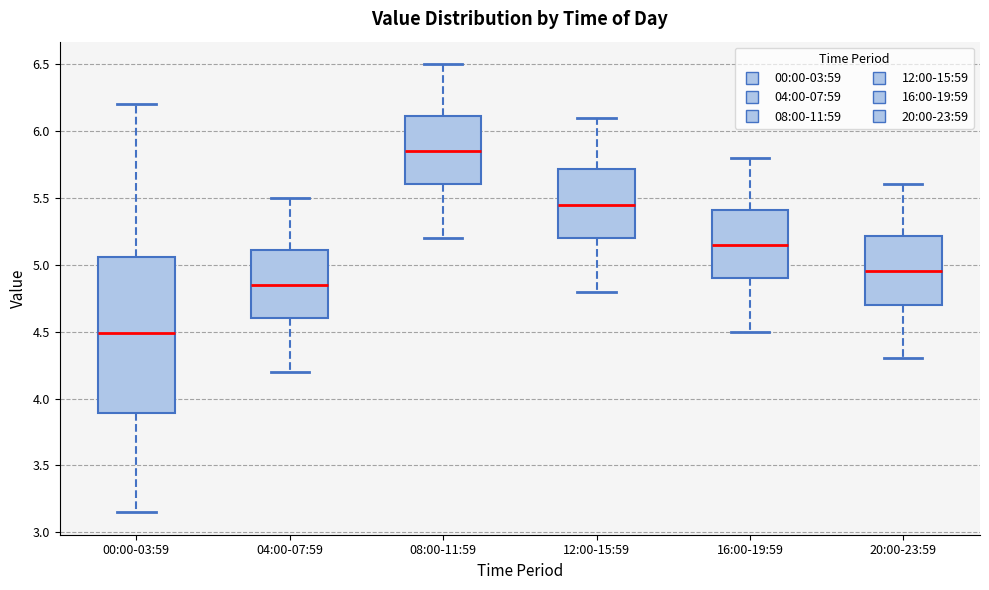

Where does the upper whisker of the box for 16:00-19:59 end on the y-axis? The values are not printed on the chart, so give them approximately, as read against the axis.

5.80